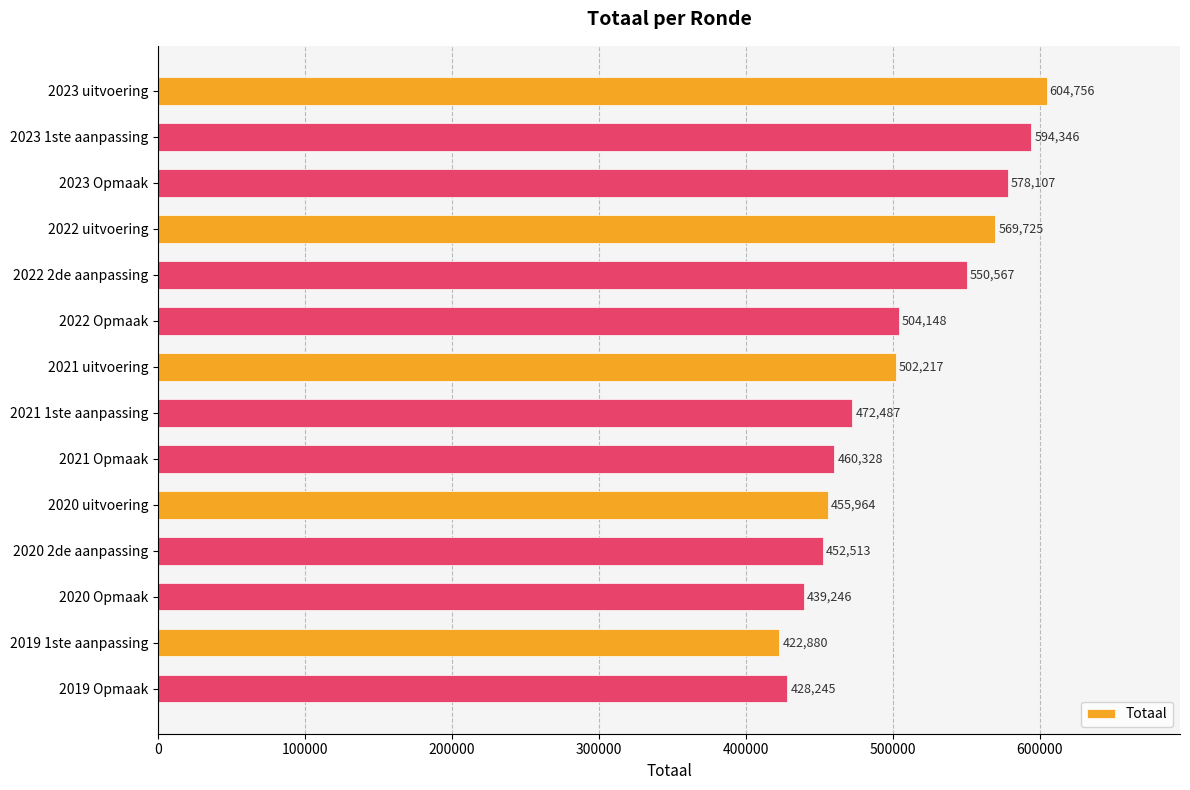

What is the sum of the values at 2019 1ste aanpassing and 2020 2de aanpassing?

875393